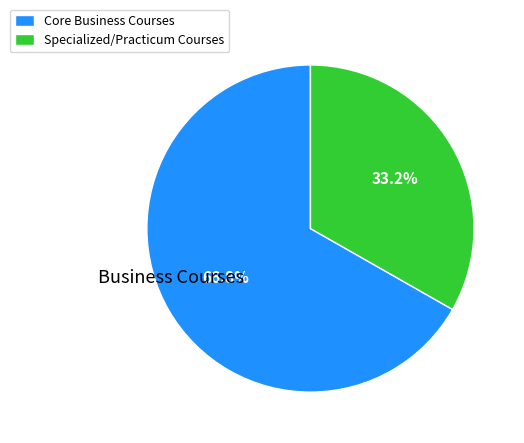

Do Core Business Courses and Specialized/Practicum Courses together represent more than half of the pie?

Yes